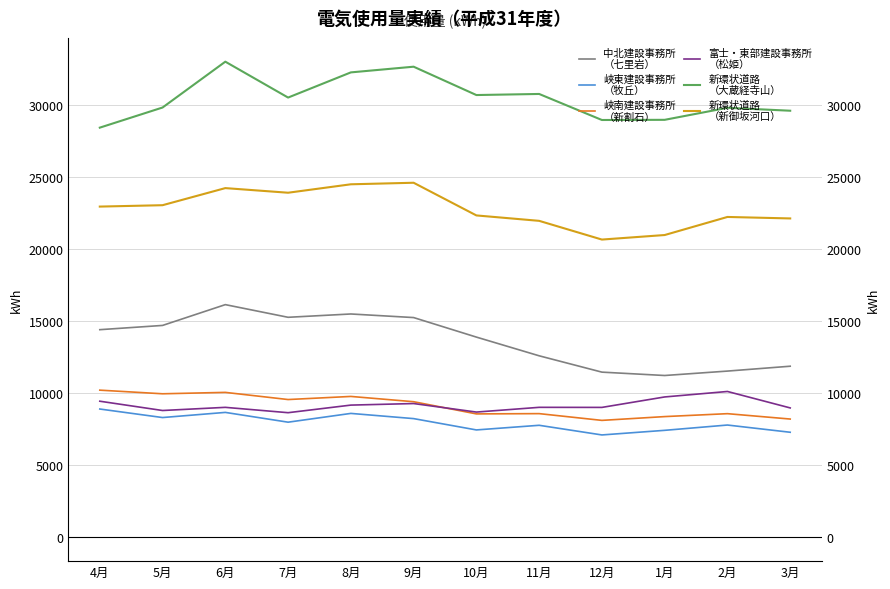

True or false: 新環状道路
（新御坂河口） and 新環状道路
（大蔵経寺山） cross at least once.

False